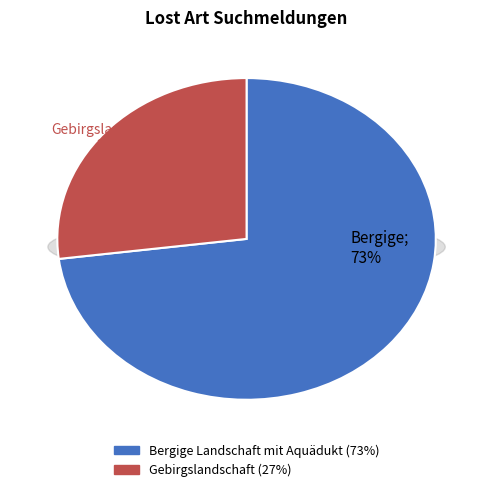

To the nearest percent, what is the difference between the largest and smallest slice percentages?

46%